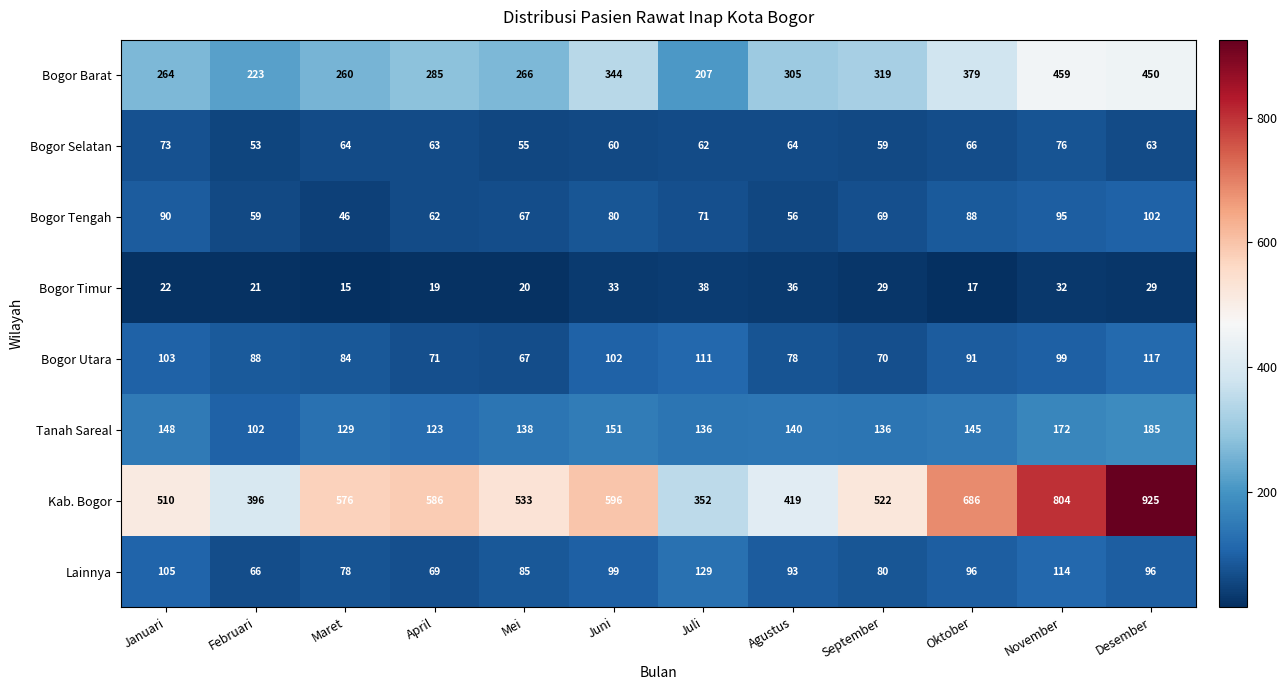

Which category has the lowest value in the Bogor Selatan series?

Februari